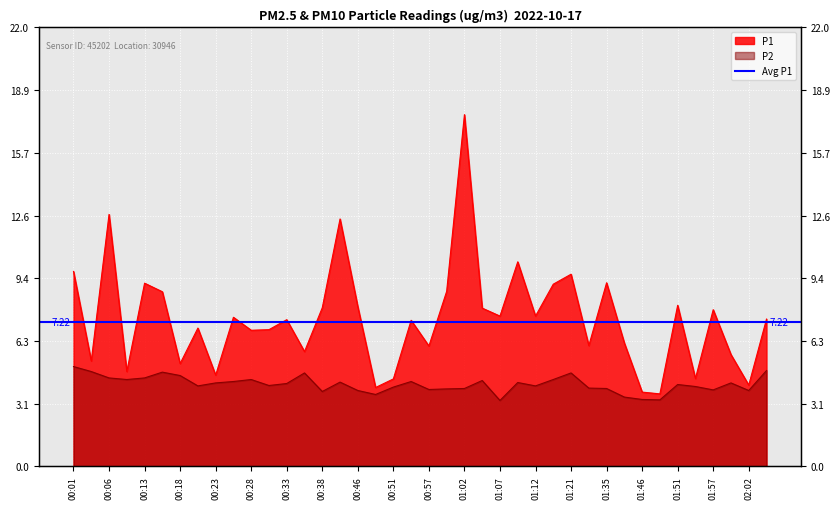

How many lines are shown in the chart?

2